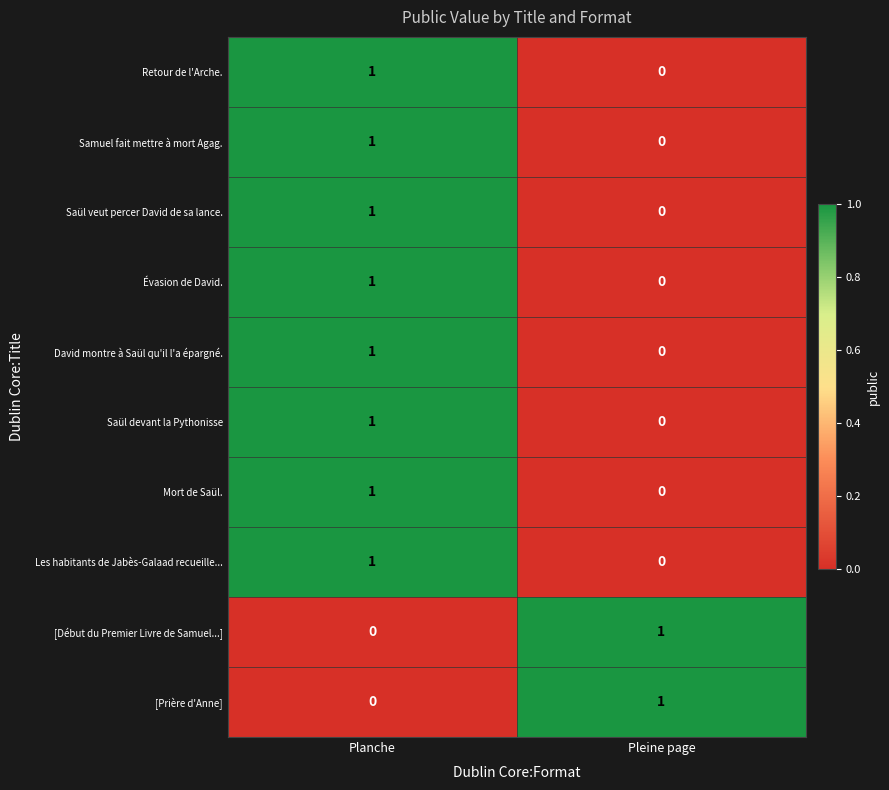

Reading right to left, list all the values displayed in this chart.

Retour de l'Arche.: 0	1
Samuel fait mettre à mort Agag.: 0	1
Saül veut percer David de sa lance.: 0	1
Évasion de David.: 0	1
David montre à Saül qu'il l'a épargné.: 0	1
Saül devant la Pythonisse: 0	1
Mort de Saül.: 0	1
Les habitants de Jabès-Galaad recueille...: 0	1
[Début du Premier Livre de Samuel...]: 1	0
[Prière d'Anne]: 1	0